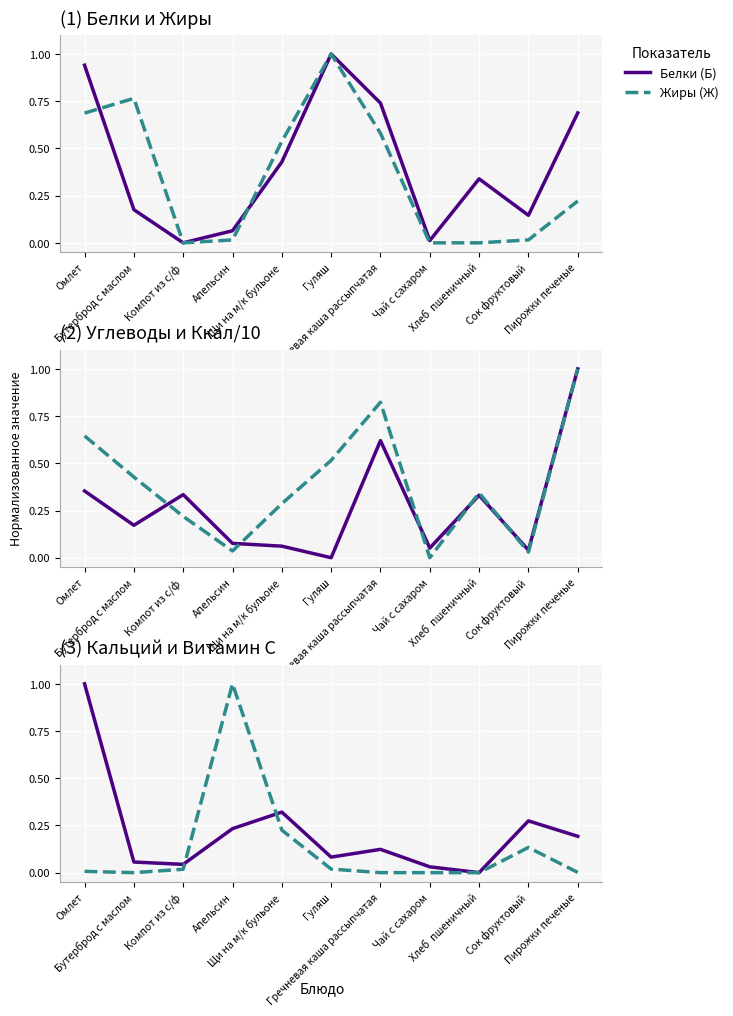

Which category has the highest value across all series?

Гуляш